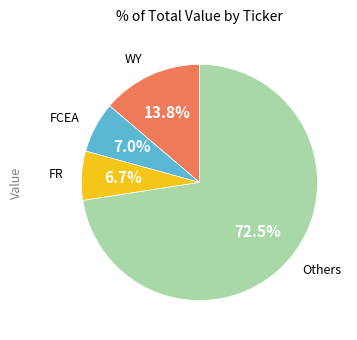

Is there any slice that represents more than half of the pie?

Yes